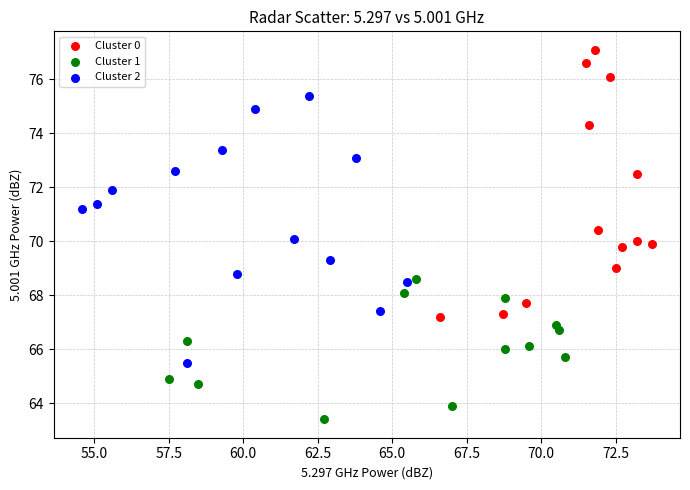

What are all the series names shown in the legend?

Cluster 0, Cluster 1, Cluster 2